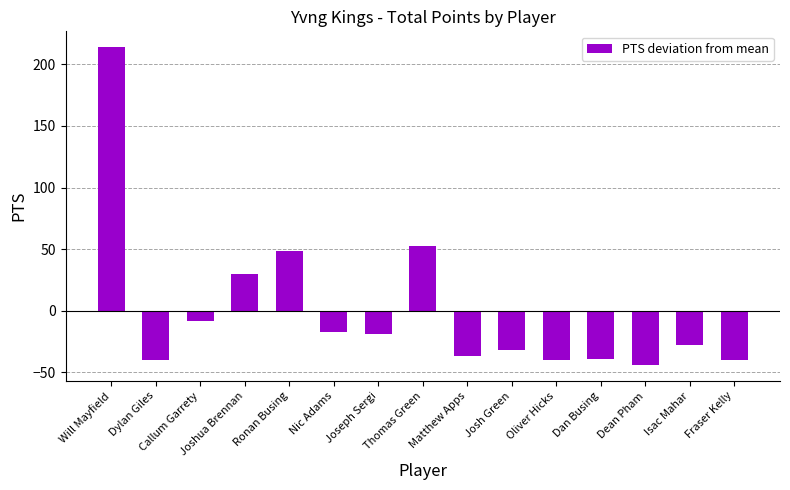

What is the difference between the values at Callum Garrety and Will Mayfield?

222.0